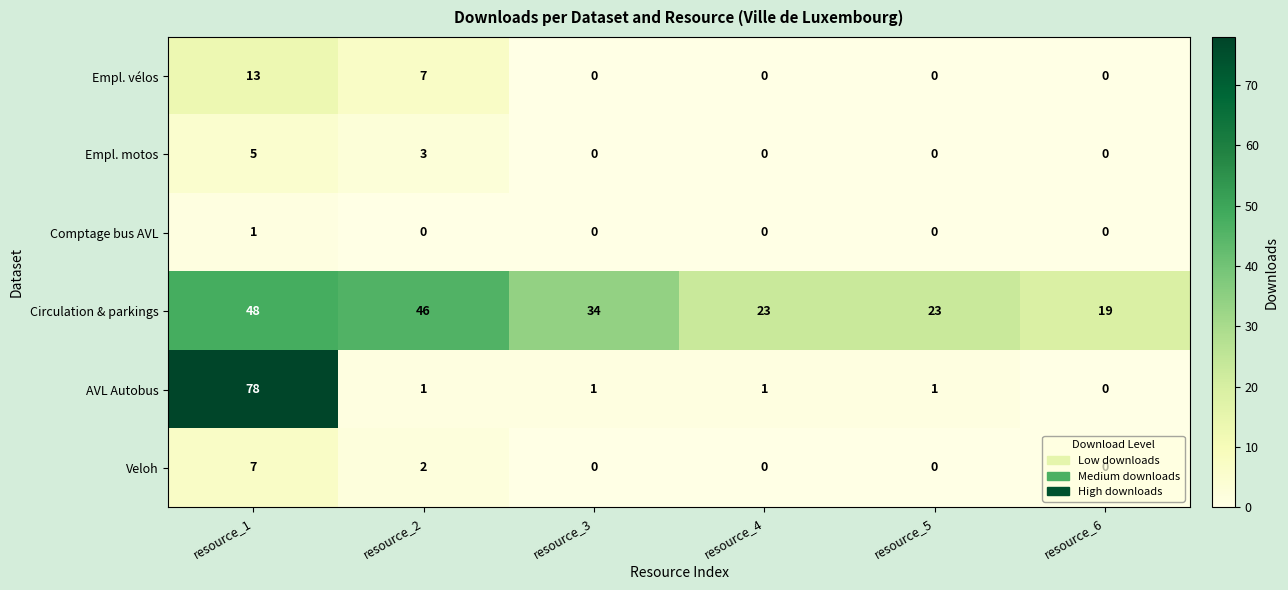

The Comptage bus AVL series shows 1 at resource_1. True or false?

True